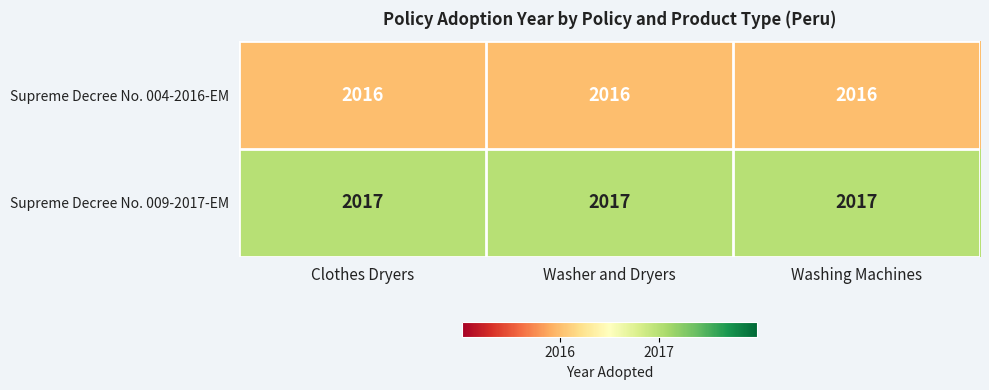

What is the sum of the Supreme Decree No. 004-2016-EM values at Washing Machines and Clothes Dryers?

4032